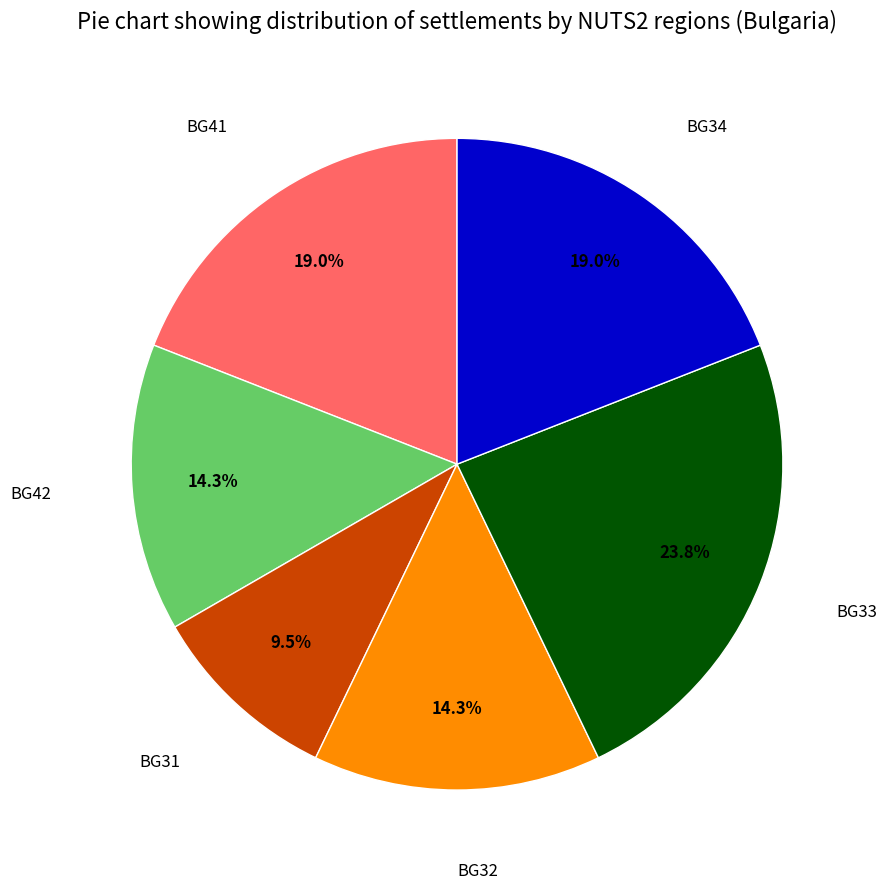

What percentage is NOT represented by BG34?

81.0%